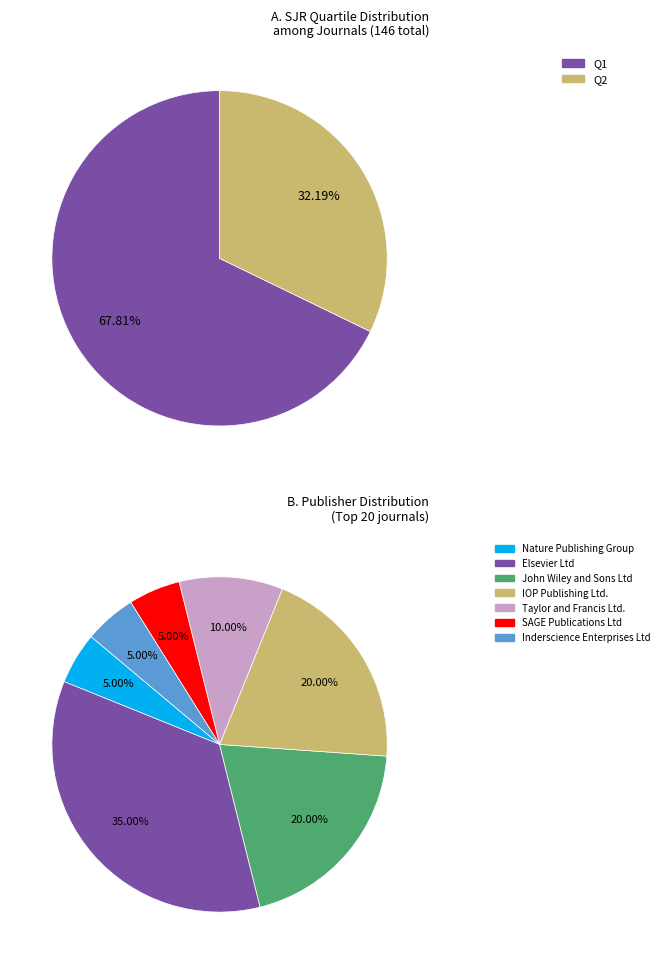

Does any single category account for the majority?

Yes